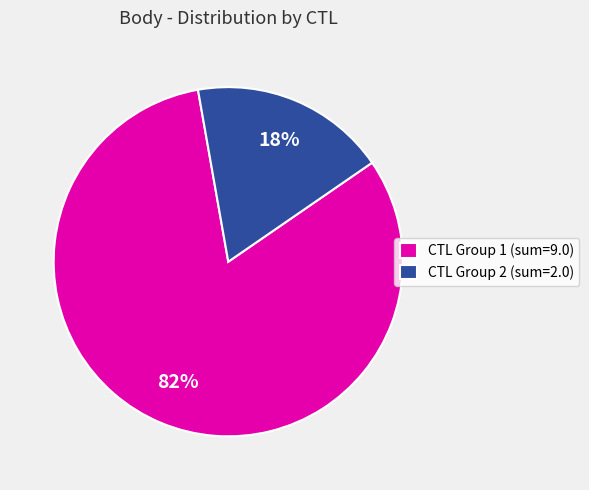

Do CTL Group 2 (sum=2.0) and CTL Group 1 (sum=9.0) together represent more than half of the pie?

Yes